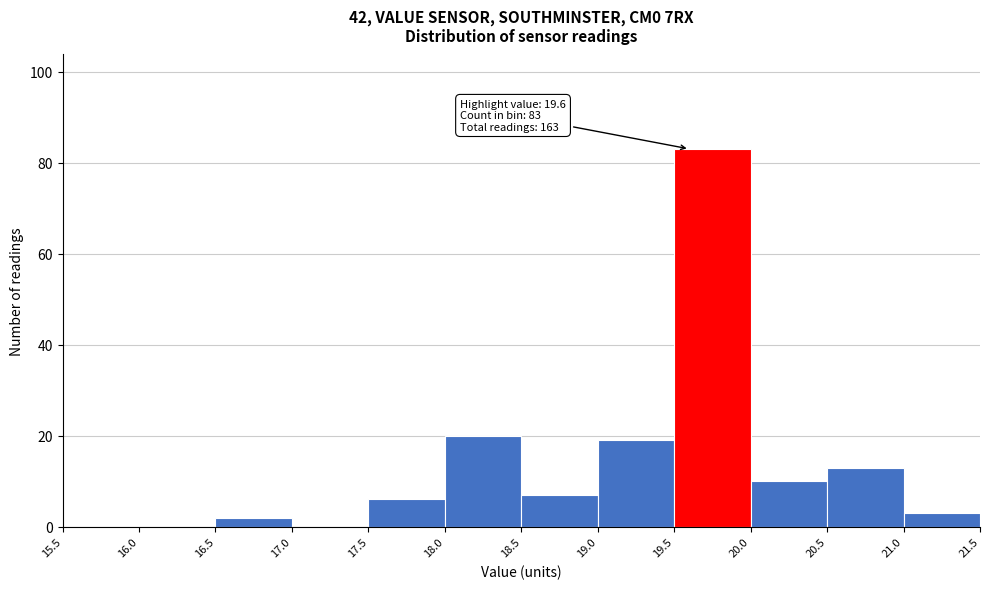

Which range on the x-axis has the tallest bar?

19.5 to 20.0